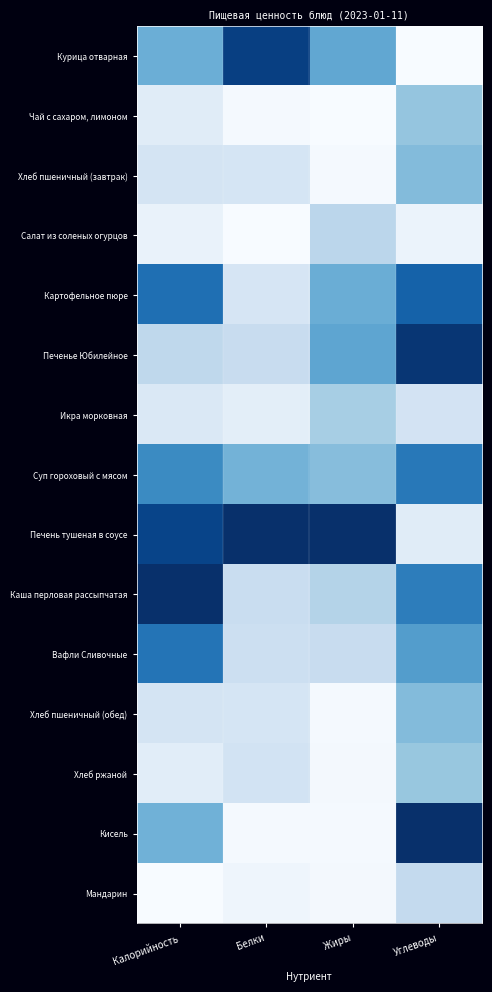

Which series has the widest spread of values?

Кисель